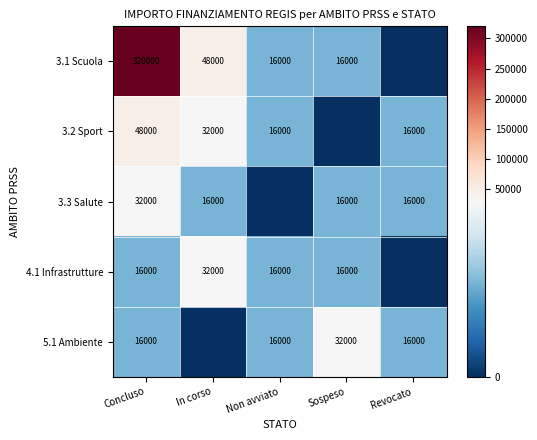

What is the total value across all series at Concluso?

432000